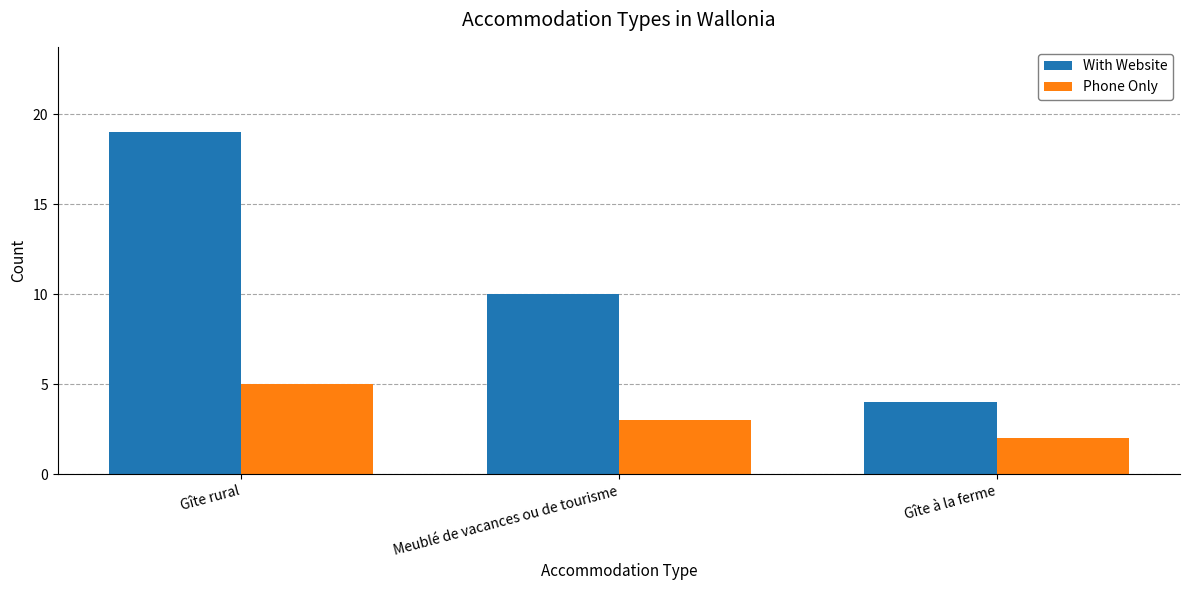

What is the average value of the Phone Only series?

3